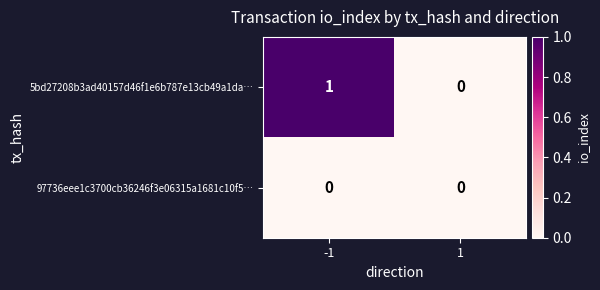

List the series in order of their peak value, highest first.

5bd27208b3ad40157d46f1e6b787e13cb49a1da…, 97736eee1c3700cb36246f3e06315a1681c10f5…